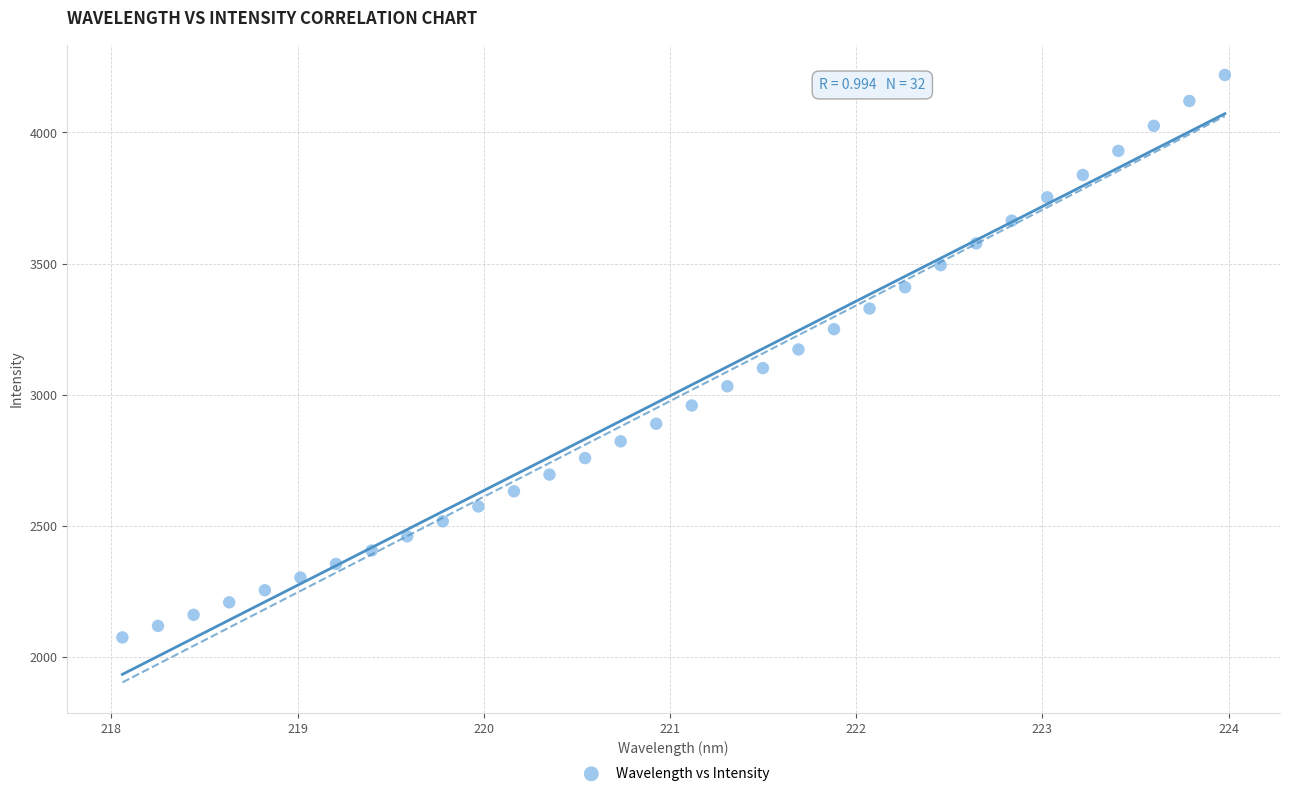

What is the range of Y values (max minus min)?

2144.8